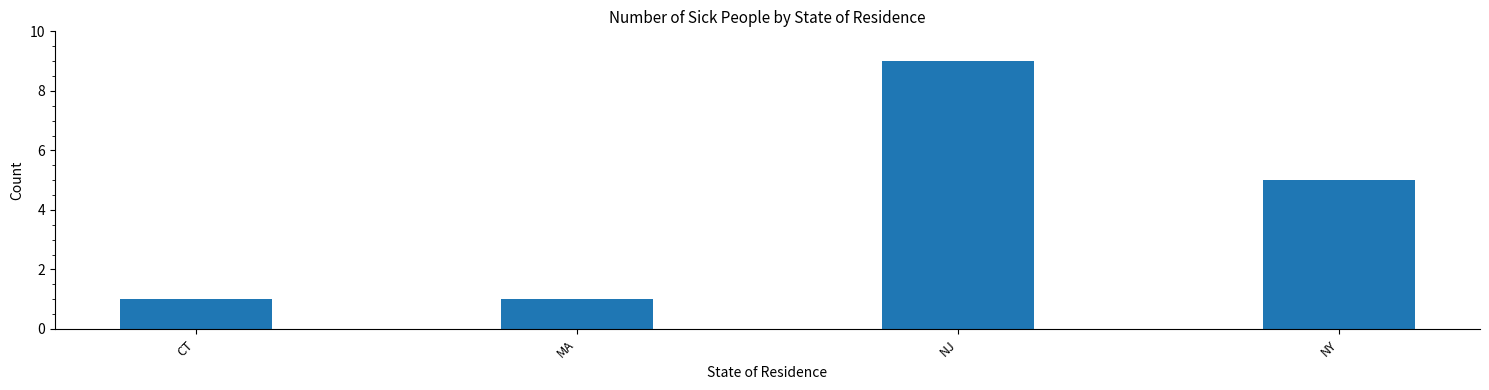

Reading left to right, transcribe all the data shown in this chart.

CT=1	MA=1	NJ=9	NY=5